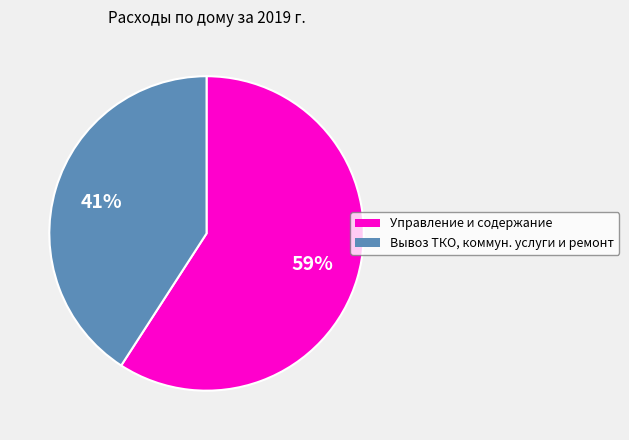

Do Вывоз ТКО, коммун. услуги и ремонт and Управление и содержание together represent more than half of the pie?

Yes